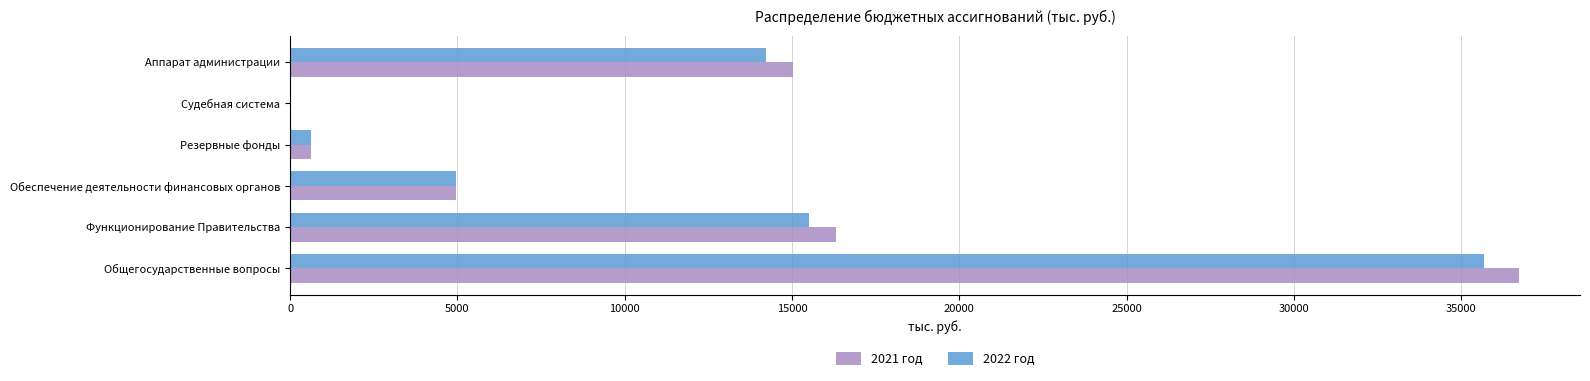

Is it true that 2021 год equals 4956.0 at Обеспечение деятельности финансовых органов?

True